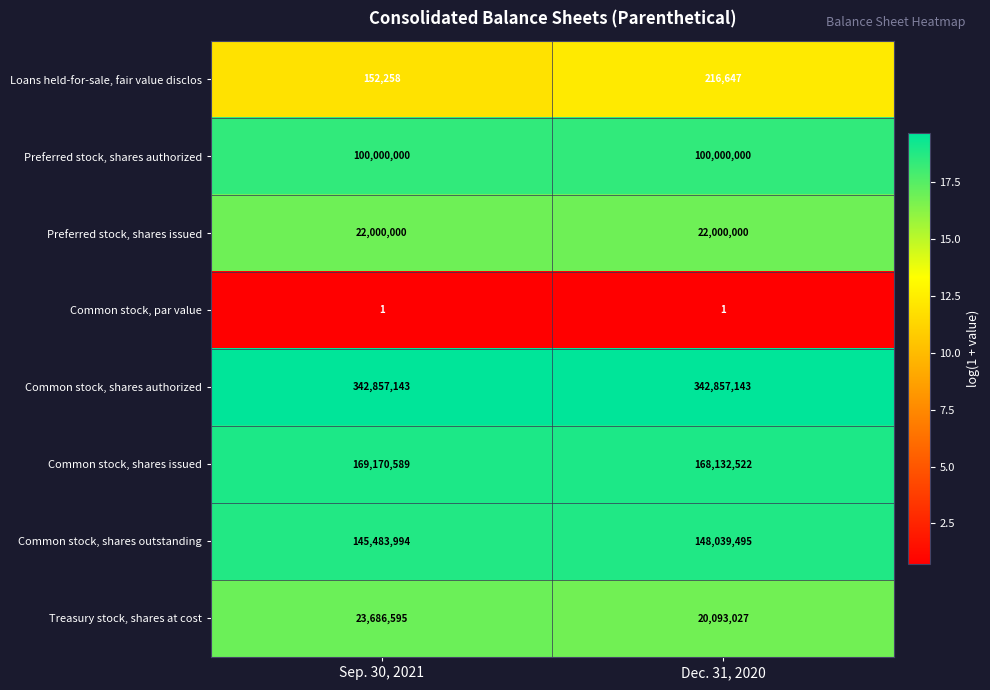

What is the sum of the Preferred stock, shares issued values at Sep. 30, 2021 and Dec. 31, 2020?

44000000